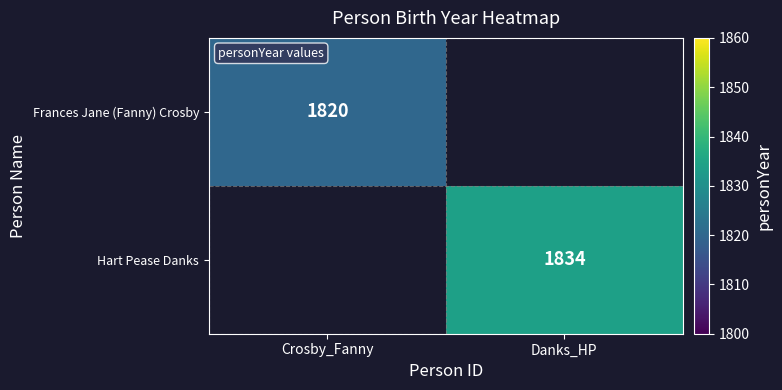

Is the value of Frances Jane (Fanny) Crosby at Crosby_Fanny greater than the value of Hart Pease Danks at Danks_HP?

No